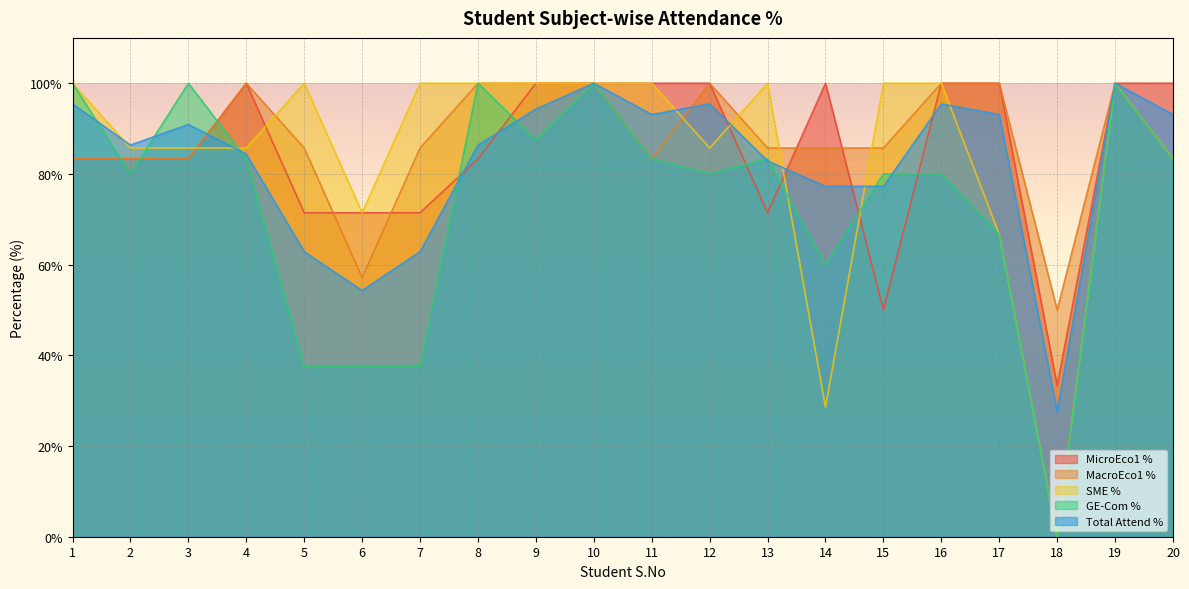

How many lines are shown in the chart?

5